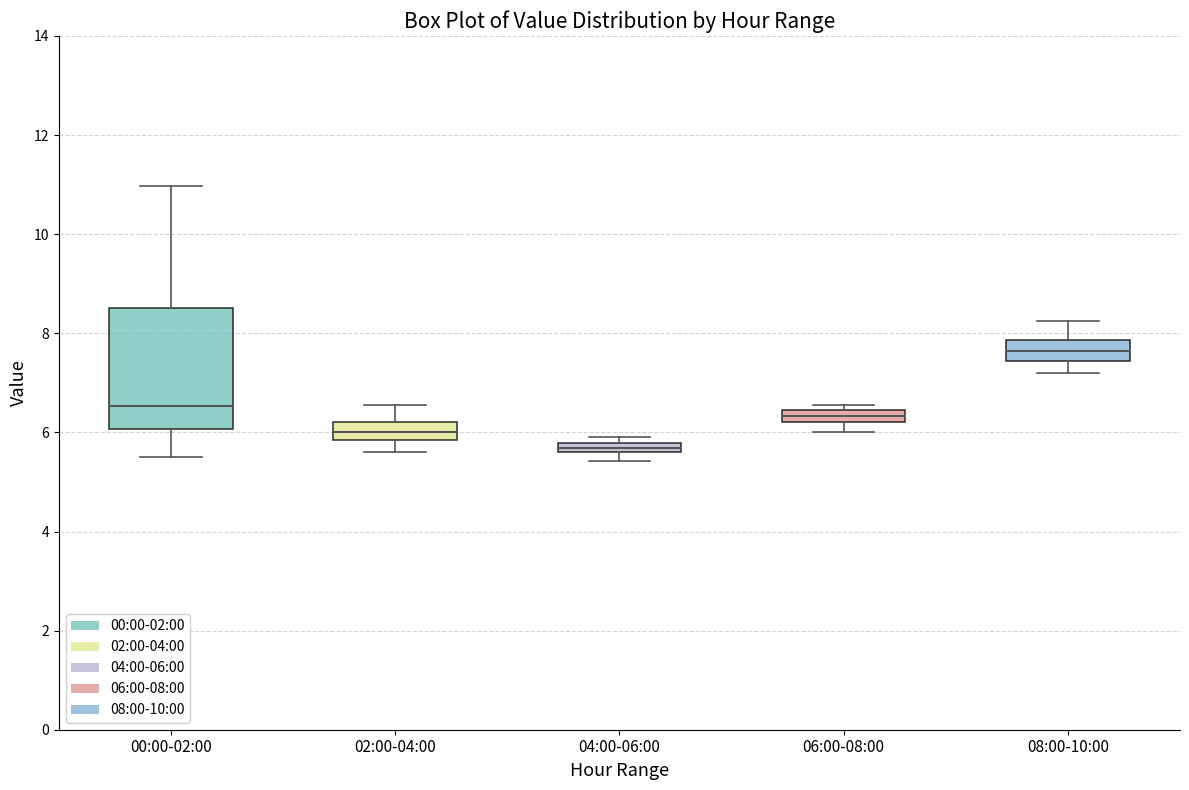

Where is the upper edge of the box for 00:00-02:00 on the y-axis? The values are not printed on the chart, so give them approximately, as read against the axis.

8.6